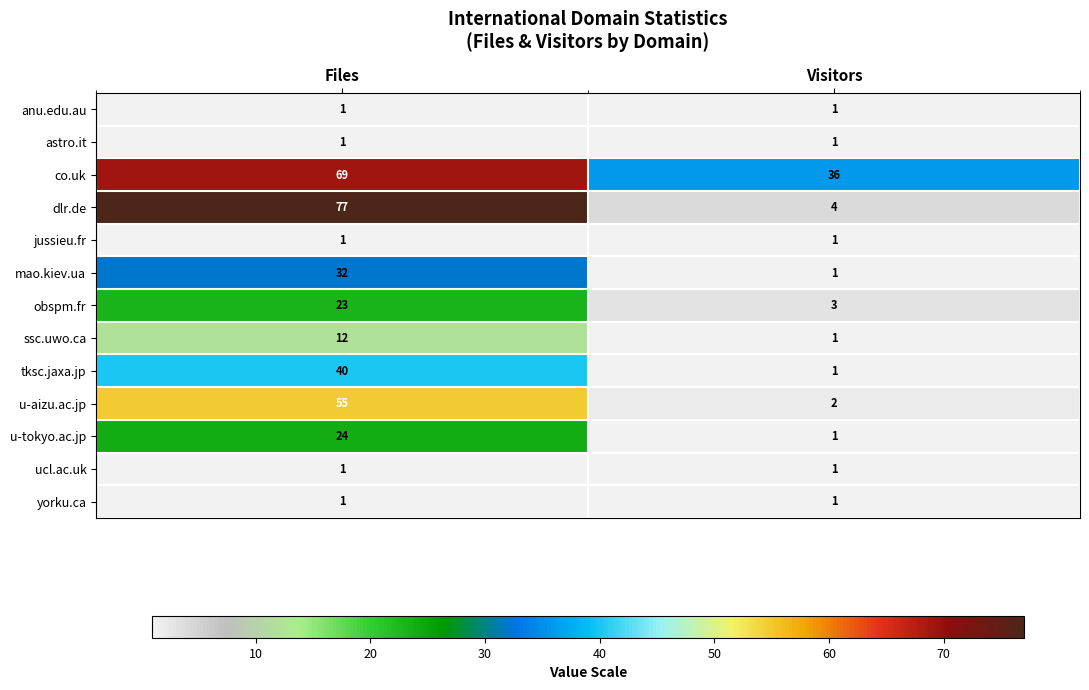

What is the difference between the highest and lowest values at Visitors?

35